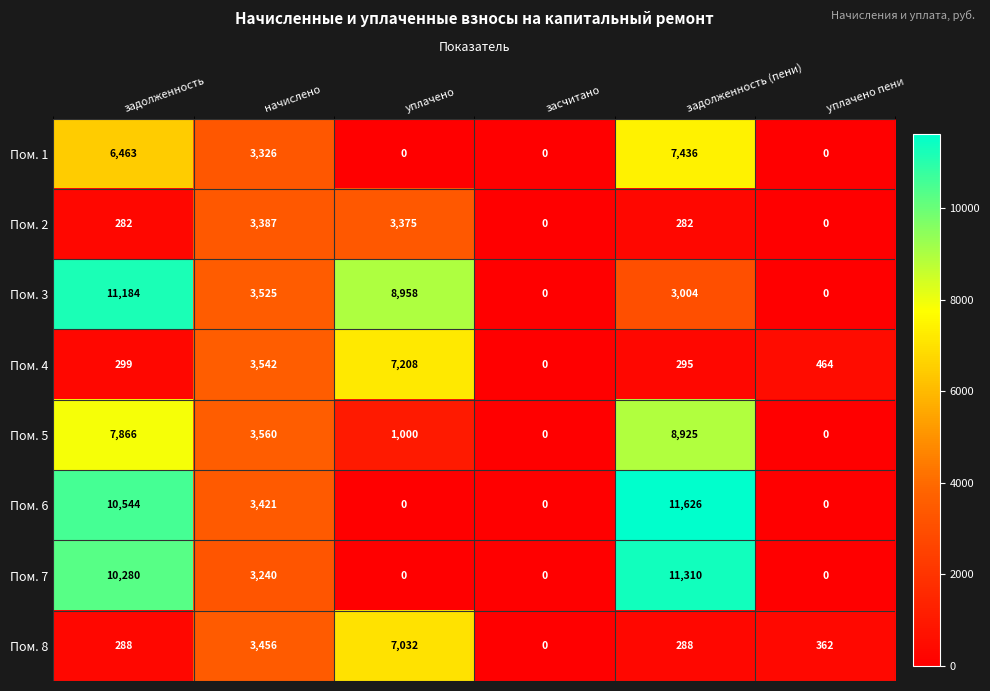

Is it true that Пом. 5 equals 8925 at задолженность (пени)?

True